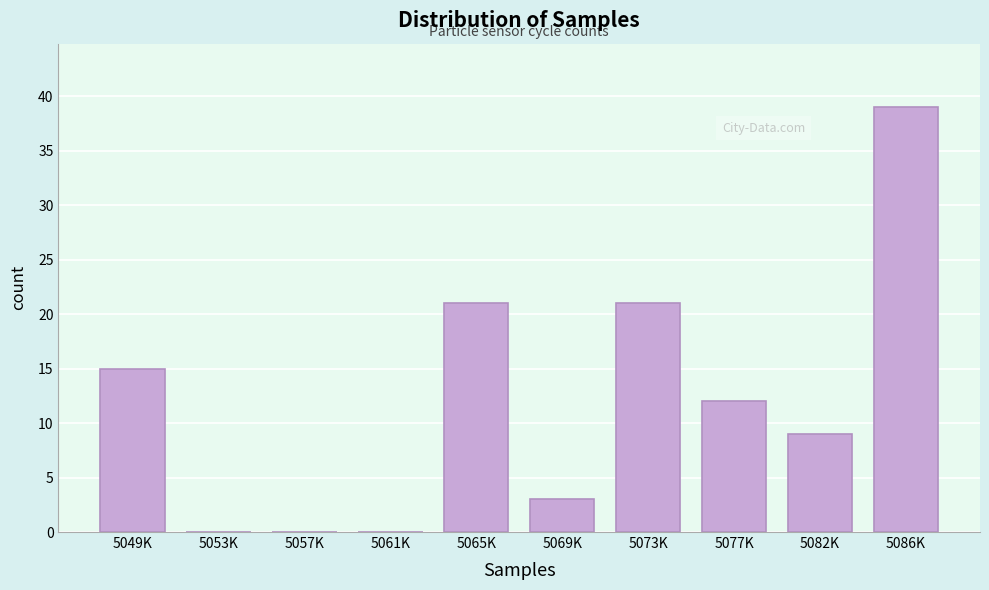

Reading left to right, transcribe all the data shown in this chart.

5049K=15	5053K=0	5057K=0	5061K=0	5065K=21	5069K=3	5073K=21	5077K=12	5082K=9	5086K=39